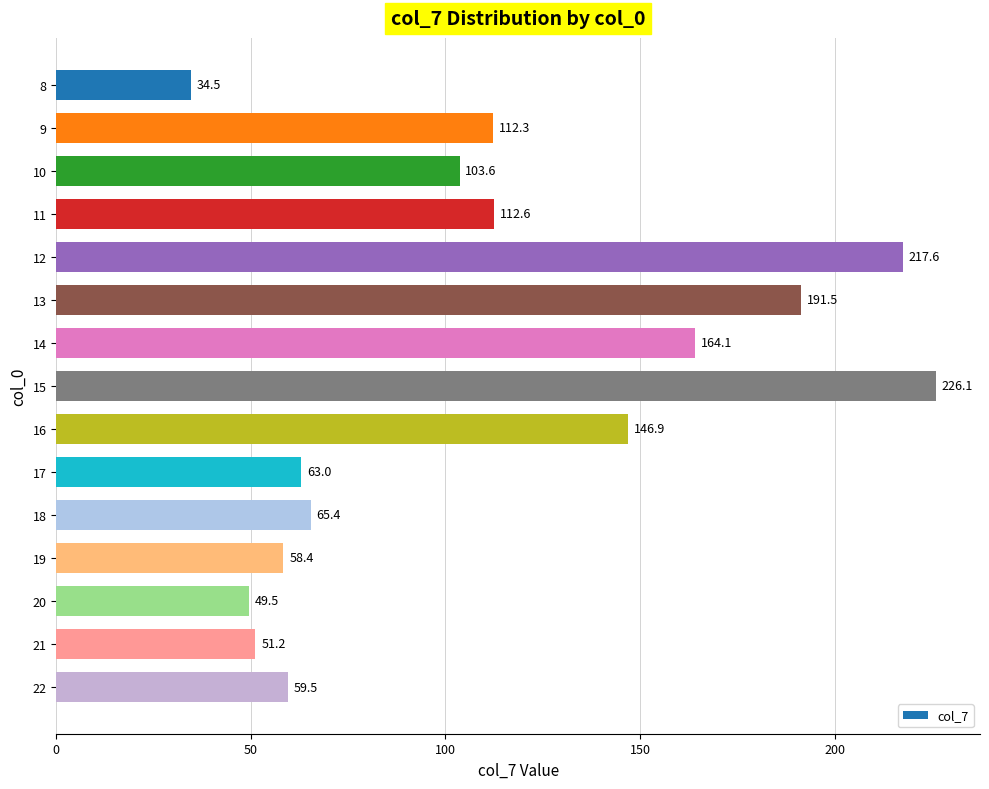

Where is the data nearest to the value 130?

16